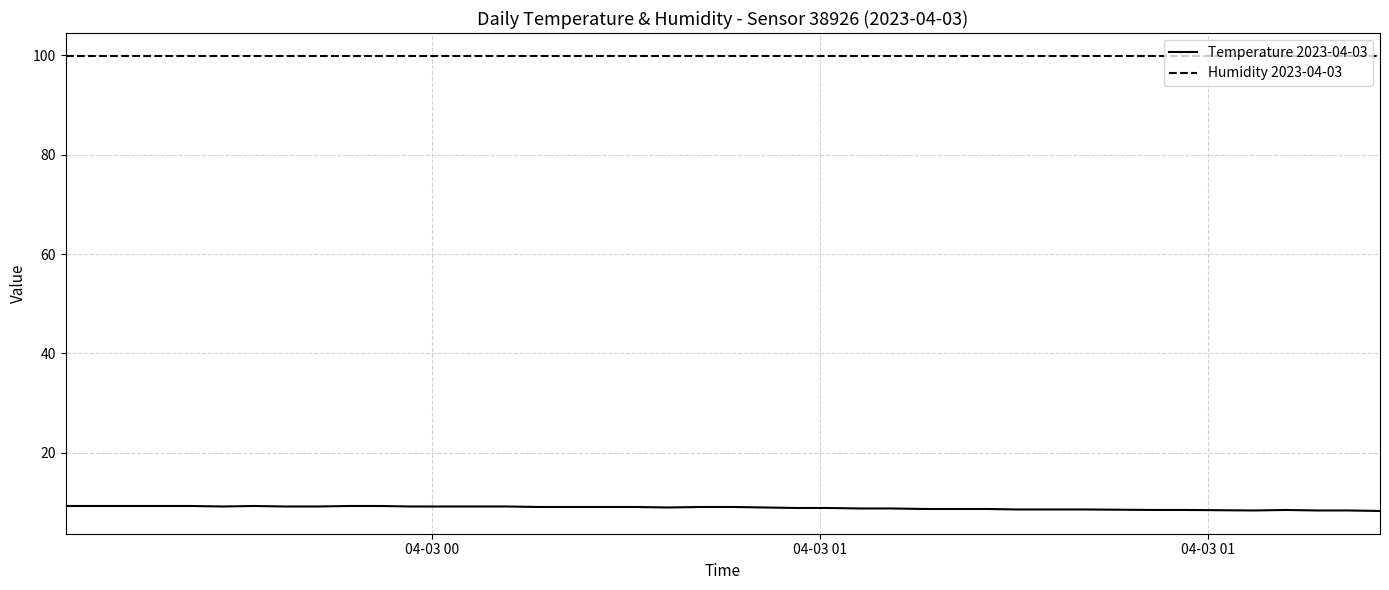

List the series in order of their overall mean, highest first.

Humidity 2023-04-03, Temperature 2023-04-03